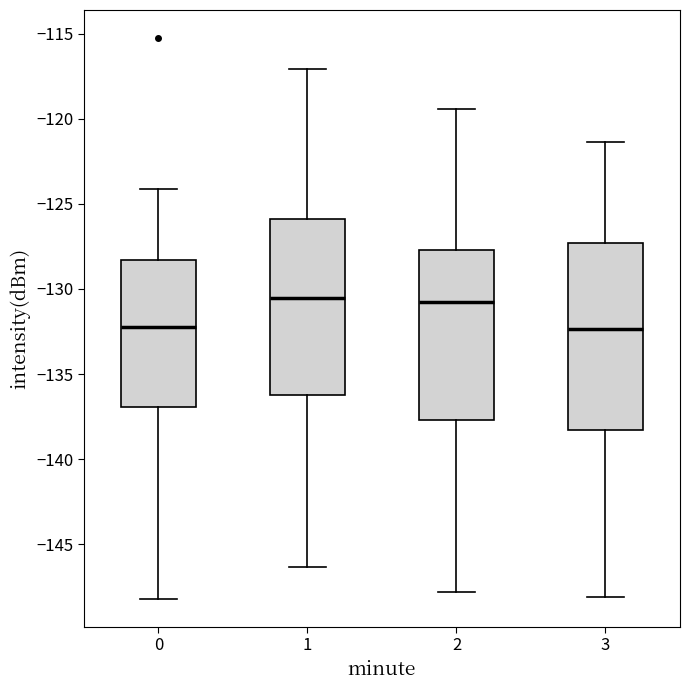

Reading left to right, transcribe this box plot: for each box, give where its median line is, the range the box spans, and where its two whiskers end, as read against the y-axis. The values are not printed on the chart, so give them approximately, as read against the axis.

0: median -132.0, box -137.0 to -128.5, whiskers -148.0 to -124.0
1: median -130.5, box -136.0 to -126.0, whiskers -146.5 to -117.0
2: median -131.0, box -137.5 to -127.5, whiskers -148.0 to -119.5
3: median -132.5, box -138.5 to -127.5, whiskers -148.0 to -121.5